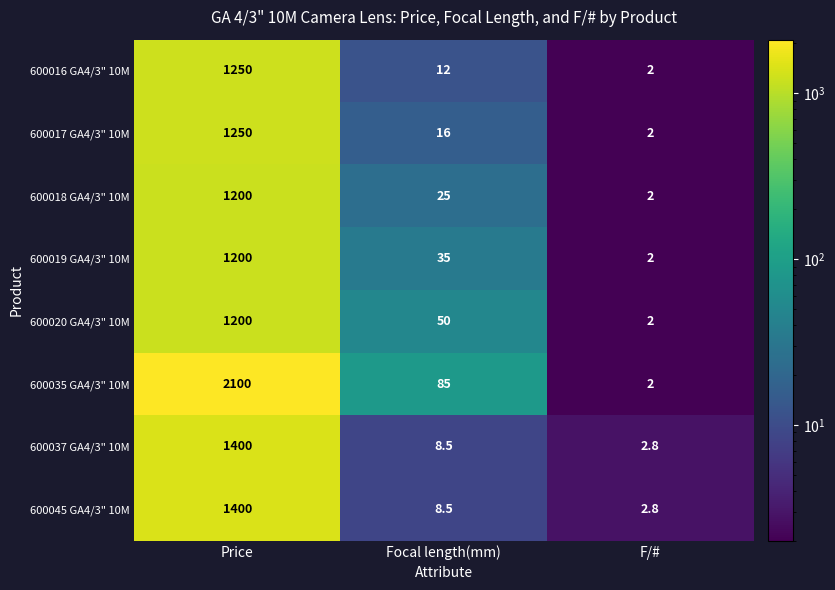

How many data points does each series have?

3